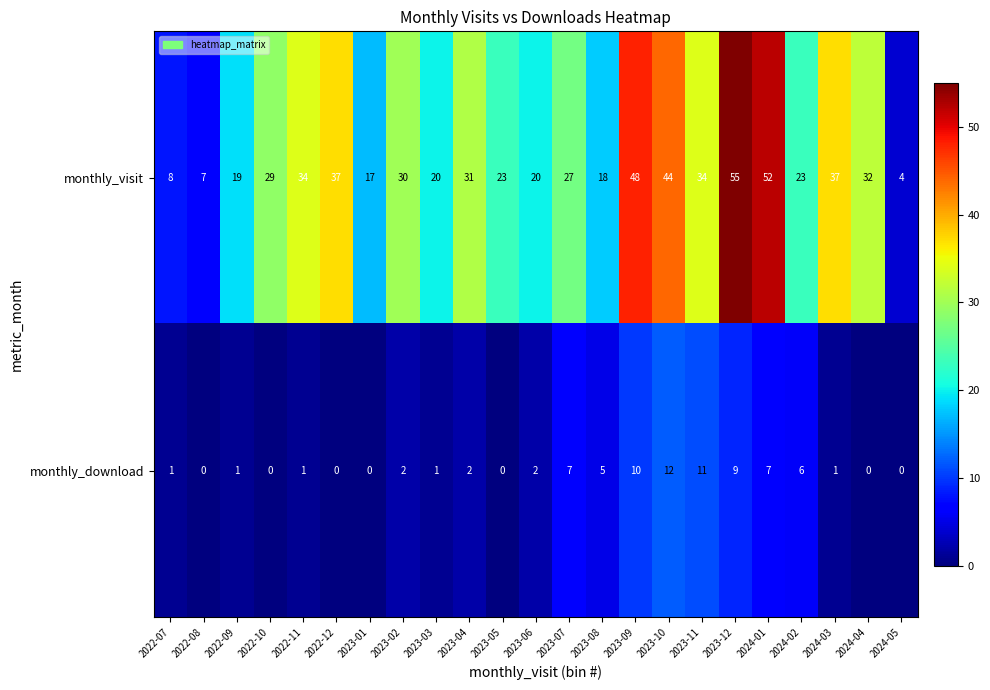

What is the sum of all monthly_download values?

78